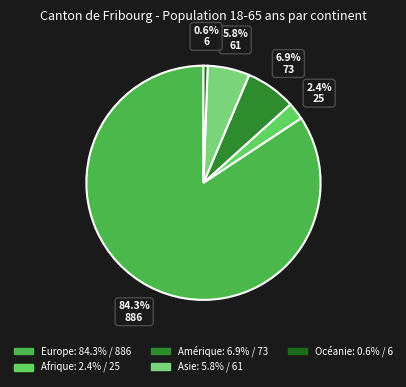

Is the sum of Afrique and Amérique greater than half?

No